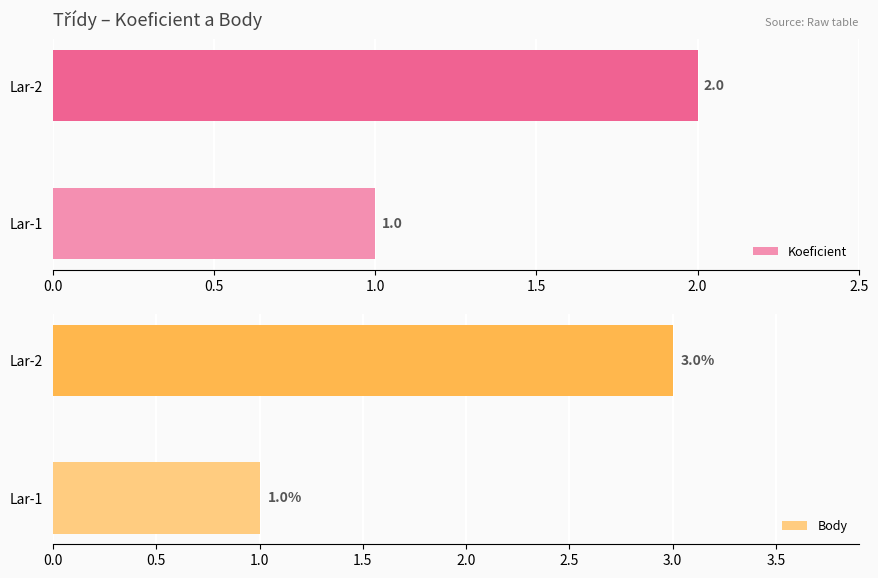

The Body series shows 0 at Lar-1. True or false?

False